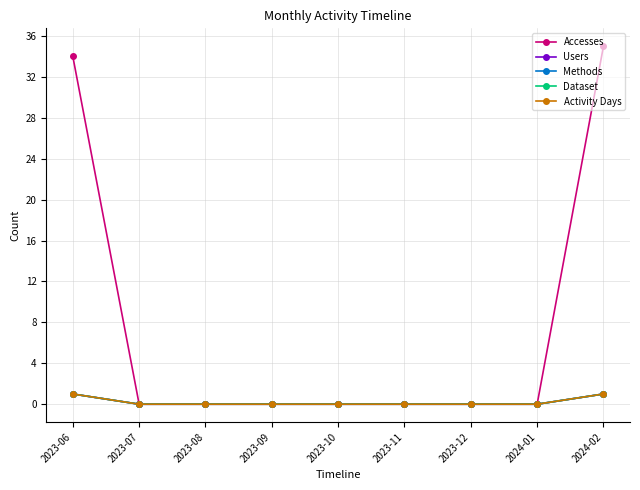

True or false: Activity Days has more than 2 points higher than both neighbors.

False